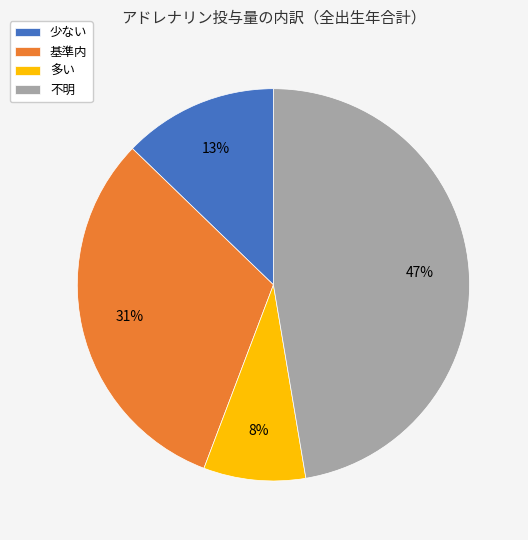

Is the sum of 少ない and 多い greater than half?

No